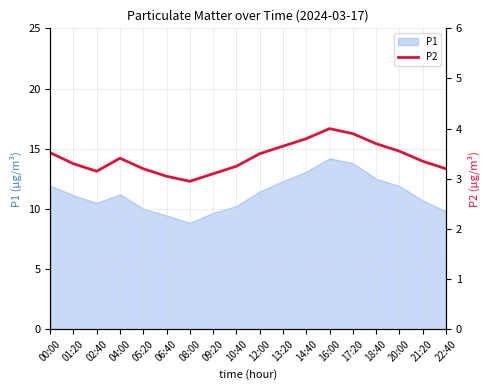

The value at 04:00 is 5.8. True or false?

False